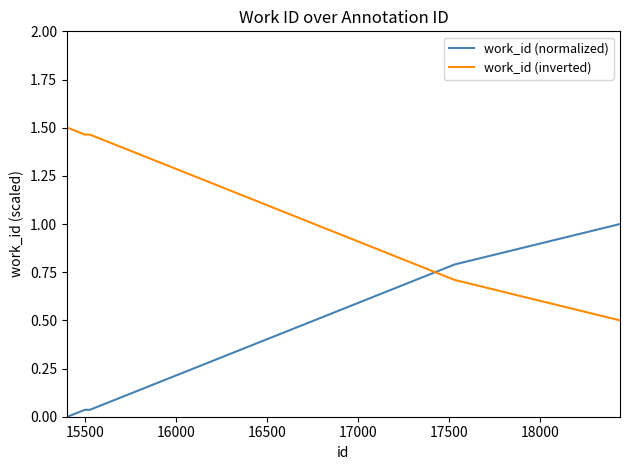

List the series in order of their overall mean, lowest first.

work_id (normalized), work_id (inverted)